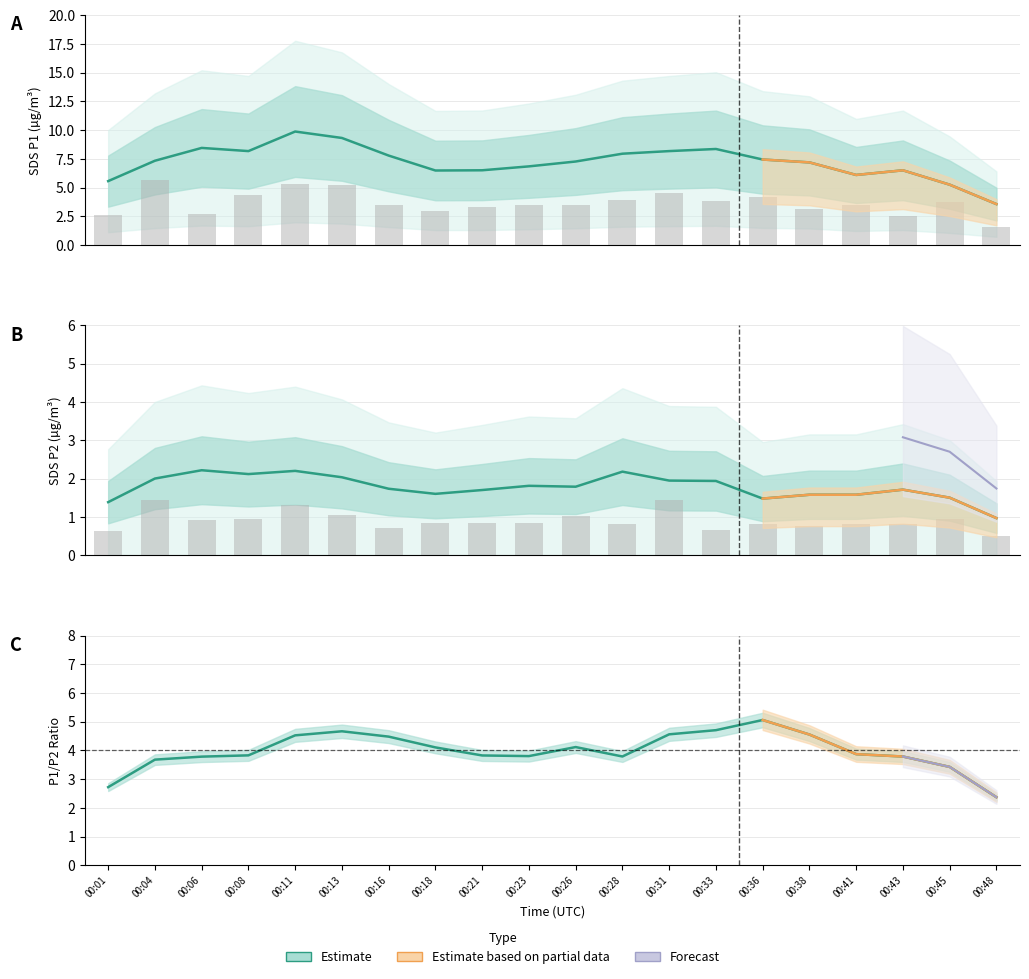

What is the value of the SDS_P1 bar at the 6th from the left?

5.2